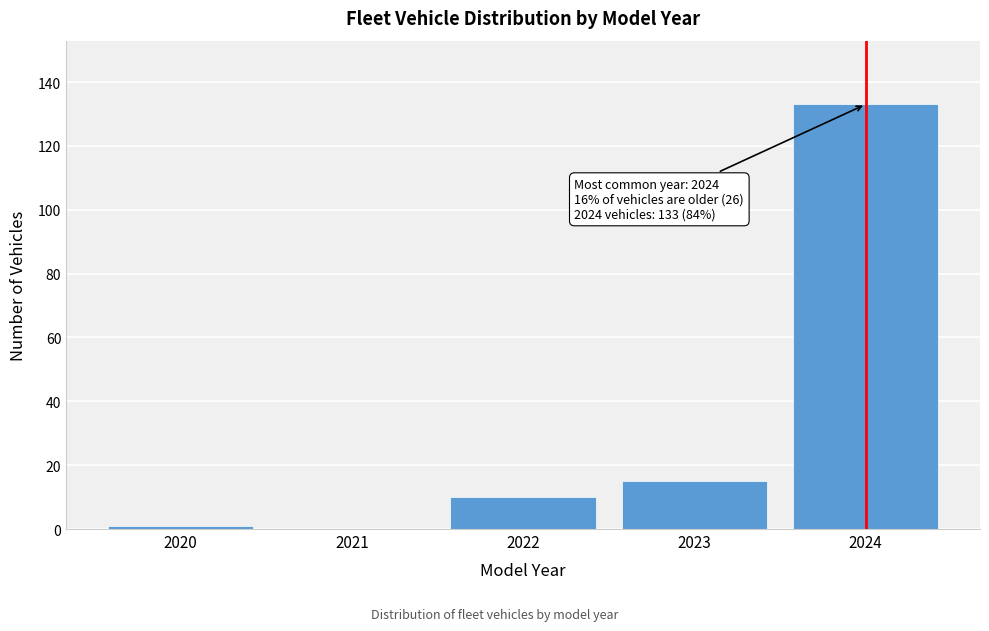

Reading left to right, what are all the values shown in this chart?

2020=1	2021=0	2022=10	2023=15	2024=133